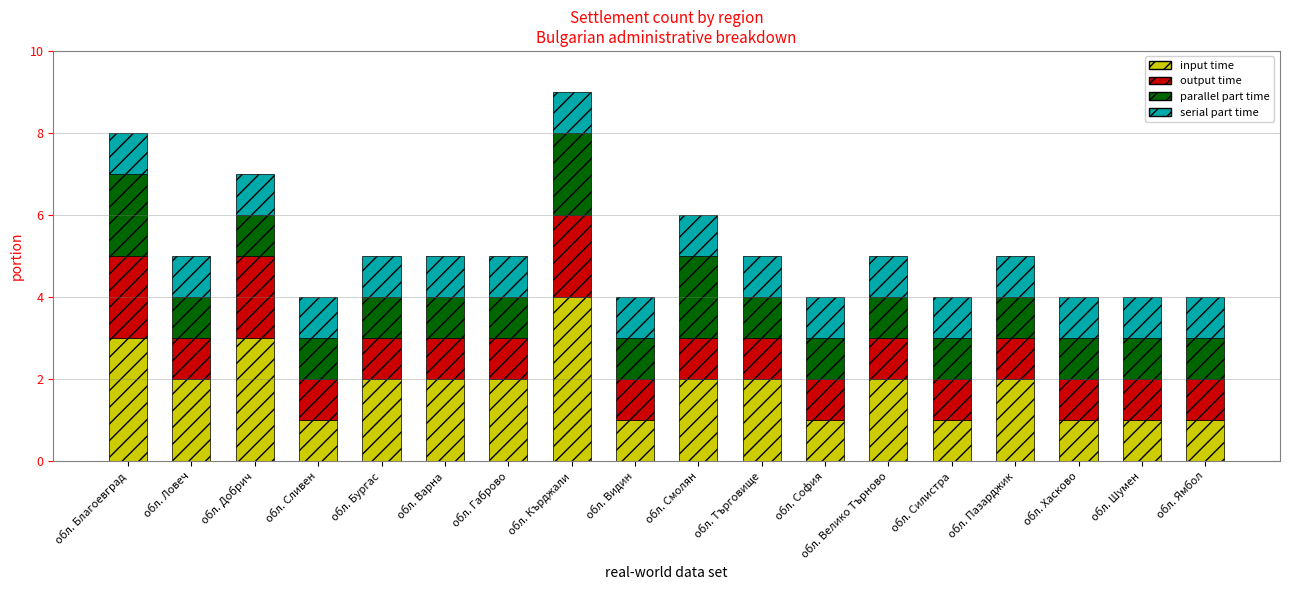

Are the bars grouped side by side (vs. stacked)?

No